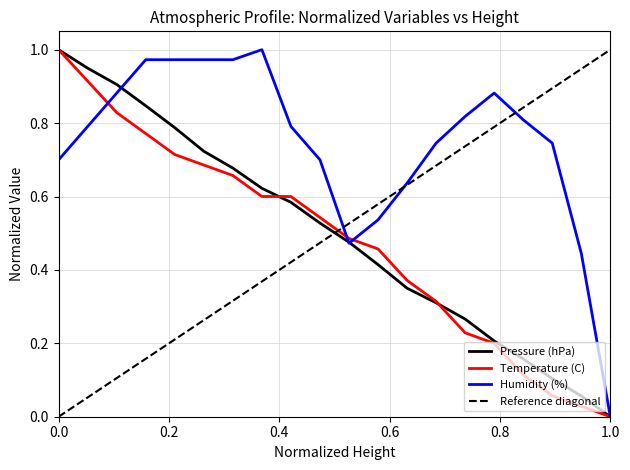

What is the average value of the Temperature (C) series?

0.5